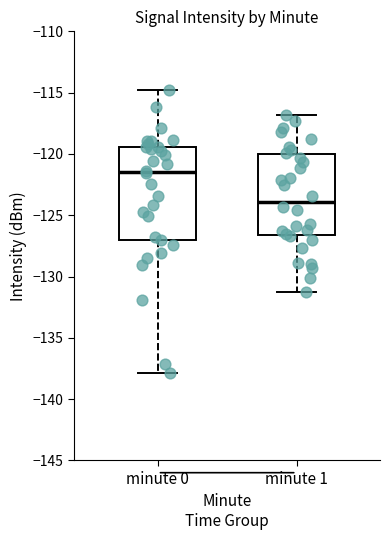

Comparing the boxes themselves (not the whiskers), which one is the tallest?

minute 0